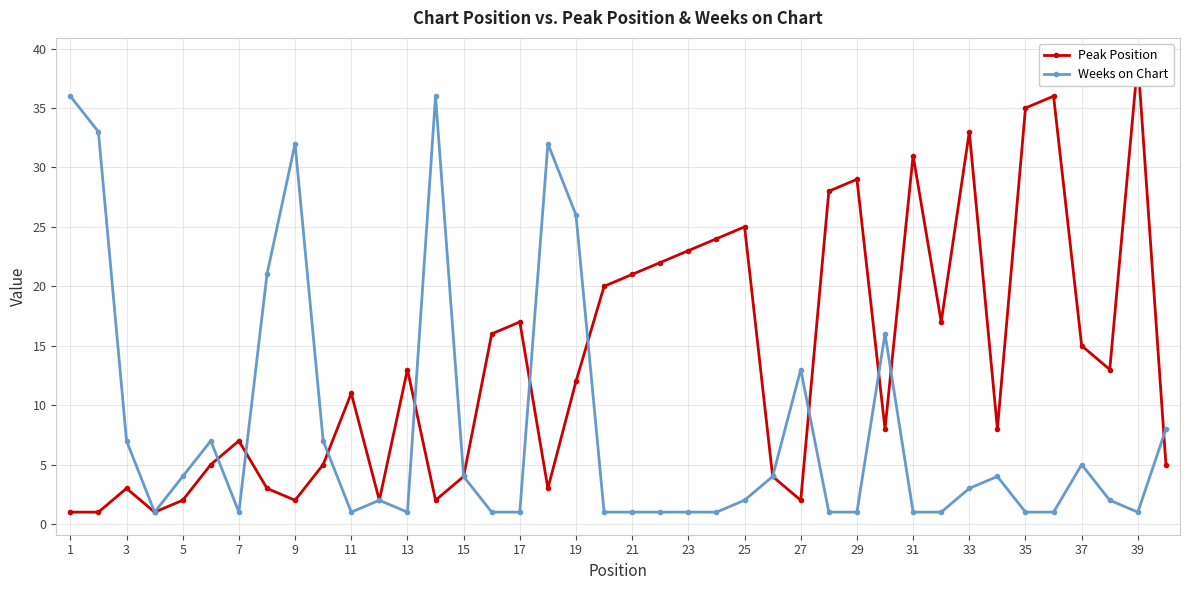

Reading left to right, extract all data points from this chart.

Peak Position: 1	1	3	1	2	5	7	3	2	5	11	2	13	2	4	16	17	3	12	20	21	22	23	24	25	4	2	28	29	8	31	17	33	8	35	36	15	13	39	5
Weeks on Chart: 36	33	7	1	4	7	1	21	32	7	1	2	1	36	4	1	1	32	26	1	1	1	1	1	2	4	13	1	1	16	1	1	3	4	1	1	5	2	1	8